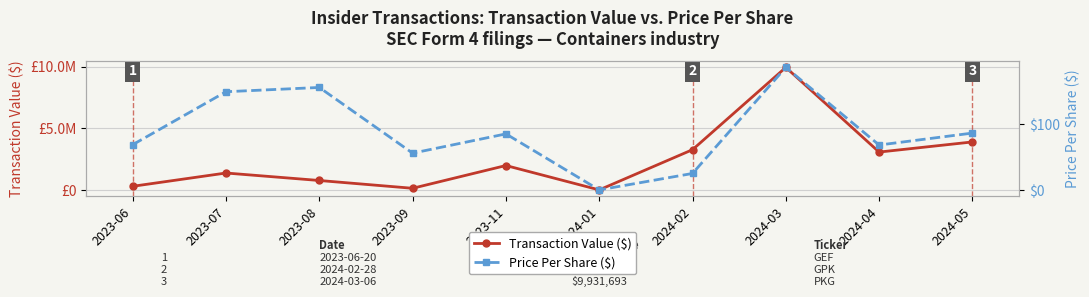

What is the total value across all series at 2023-07?

1386264.6